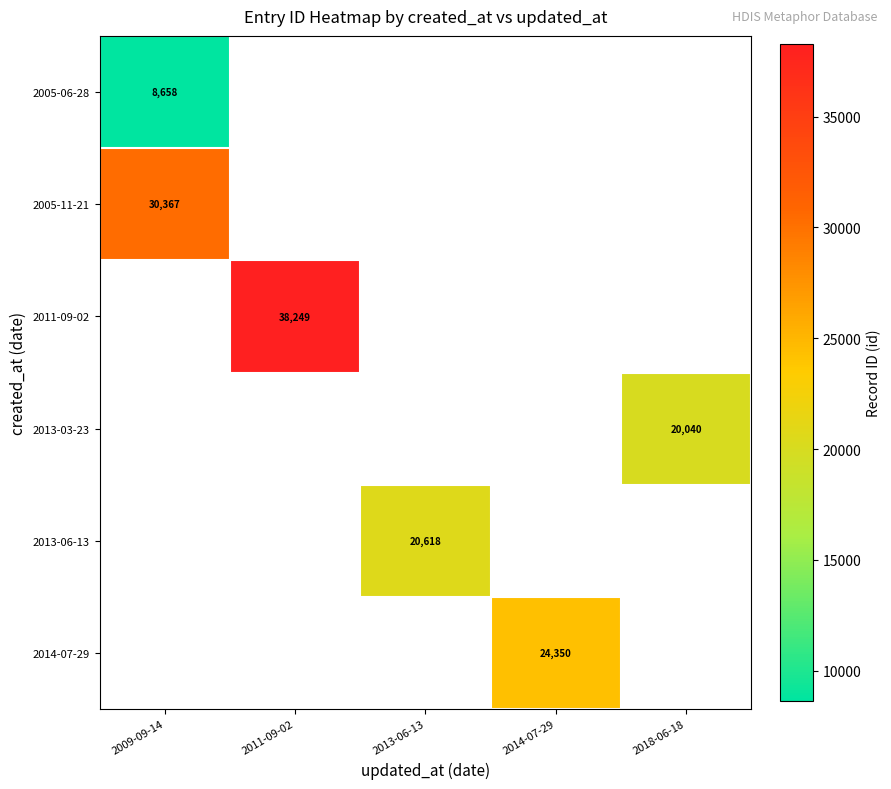

At how many categories does at least one series exceed 35267?

1